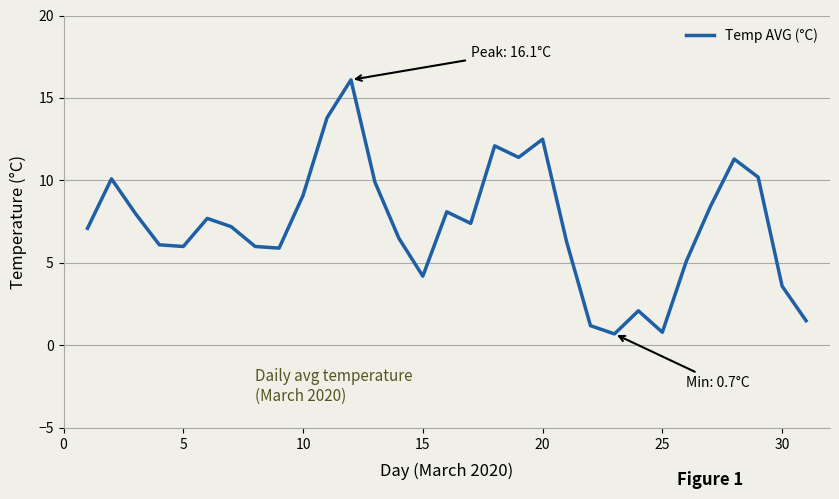

What is the difference between the second highest and second lowest values?

13.0